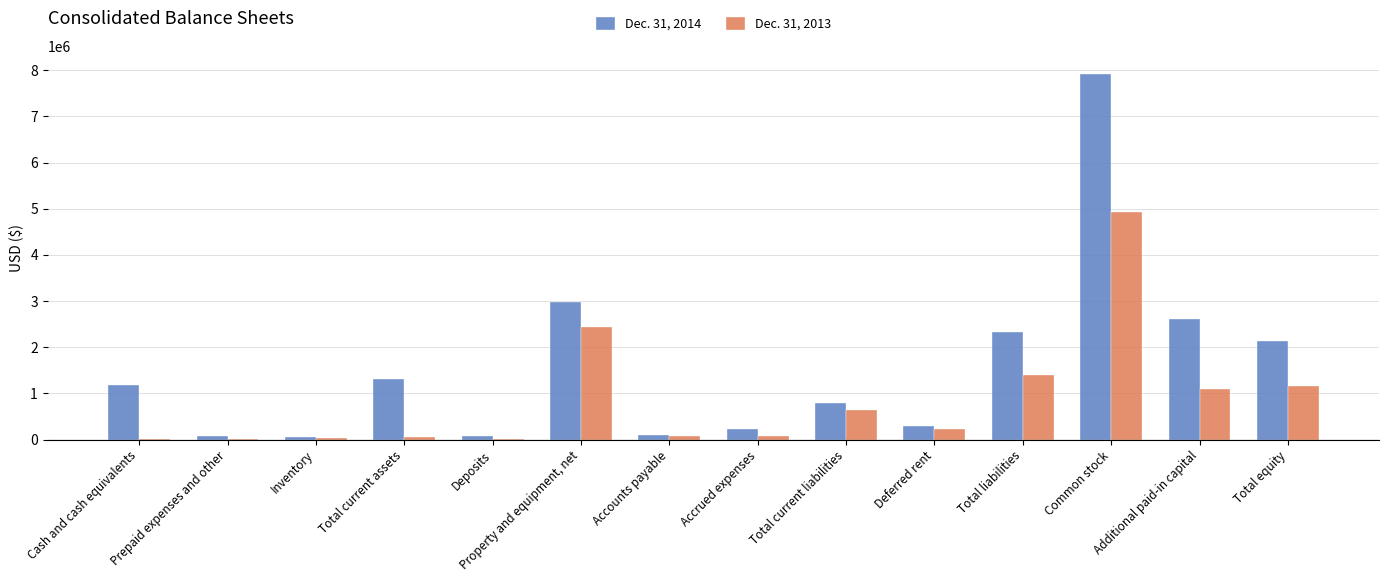

Are the bars horizontal?

No